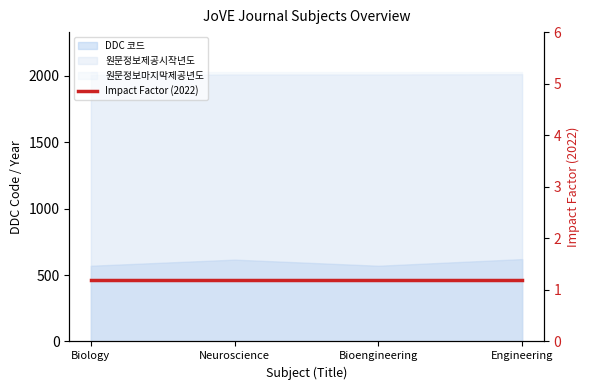

At which category is the sum across all series the highest?

Engineering